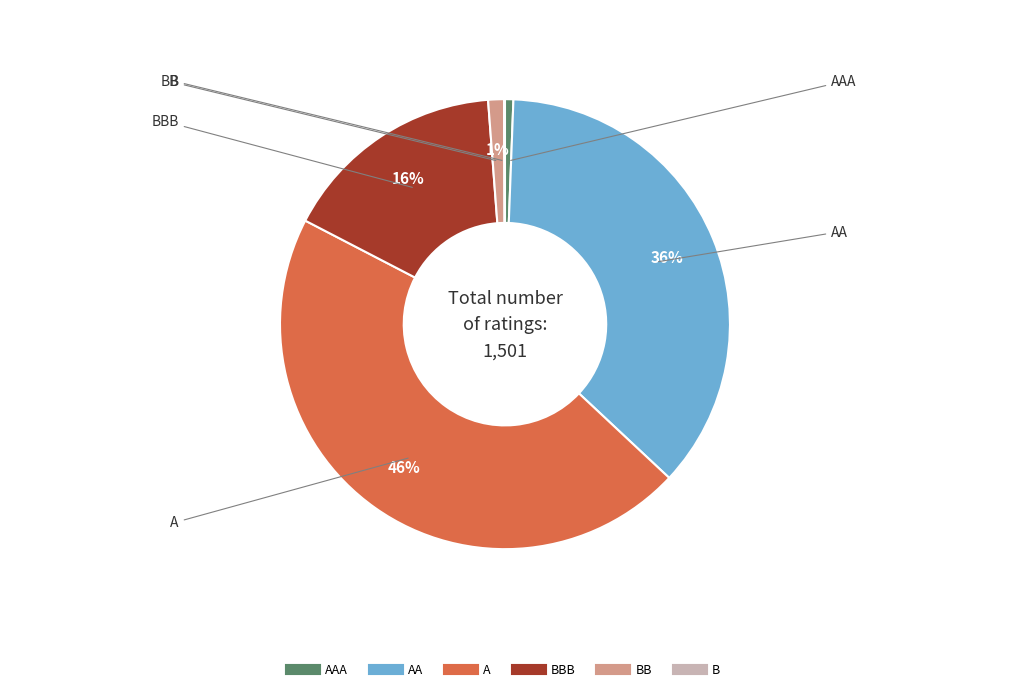

To the nearest percent, what is the average slice percentage?

17%